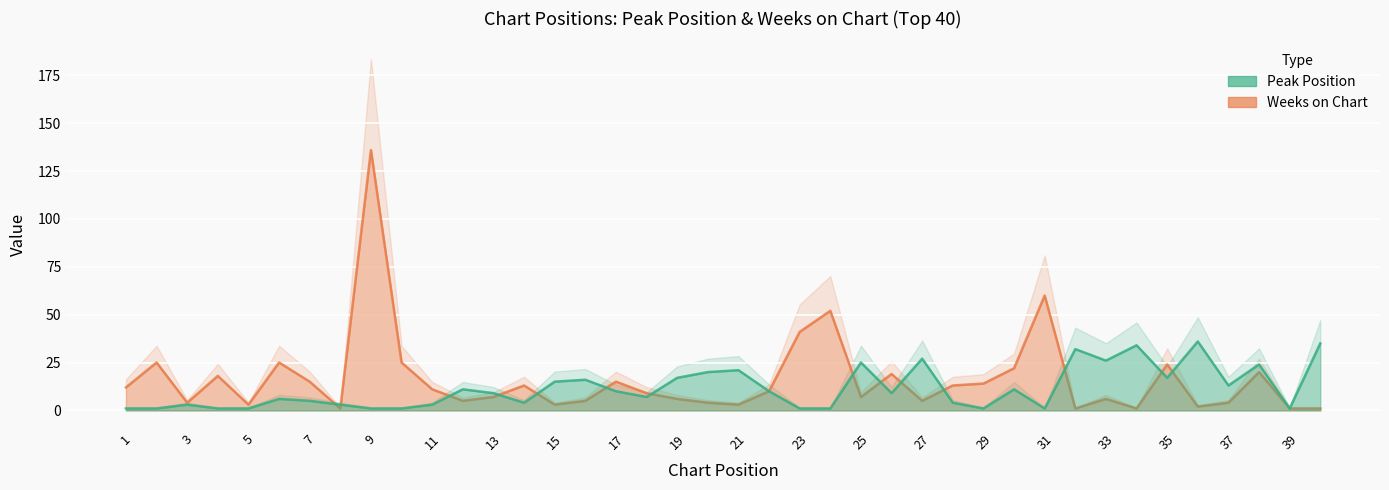

How many distinct data groups are displayed?

2